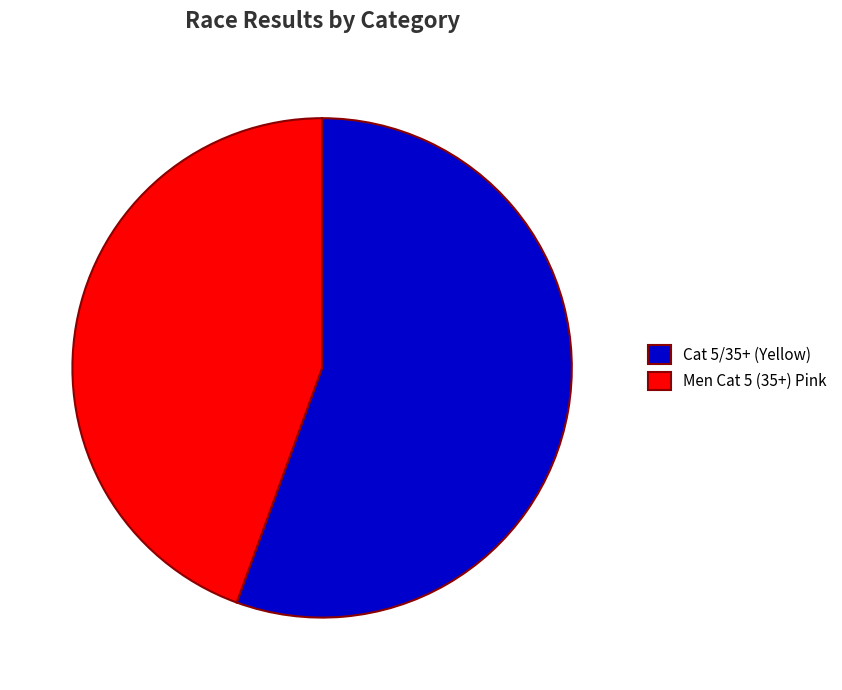

Is it true that Cat 5/35+ (Yellow) is 45% of the pie?

False